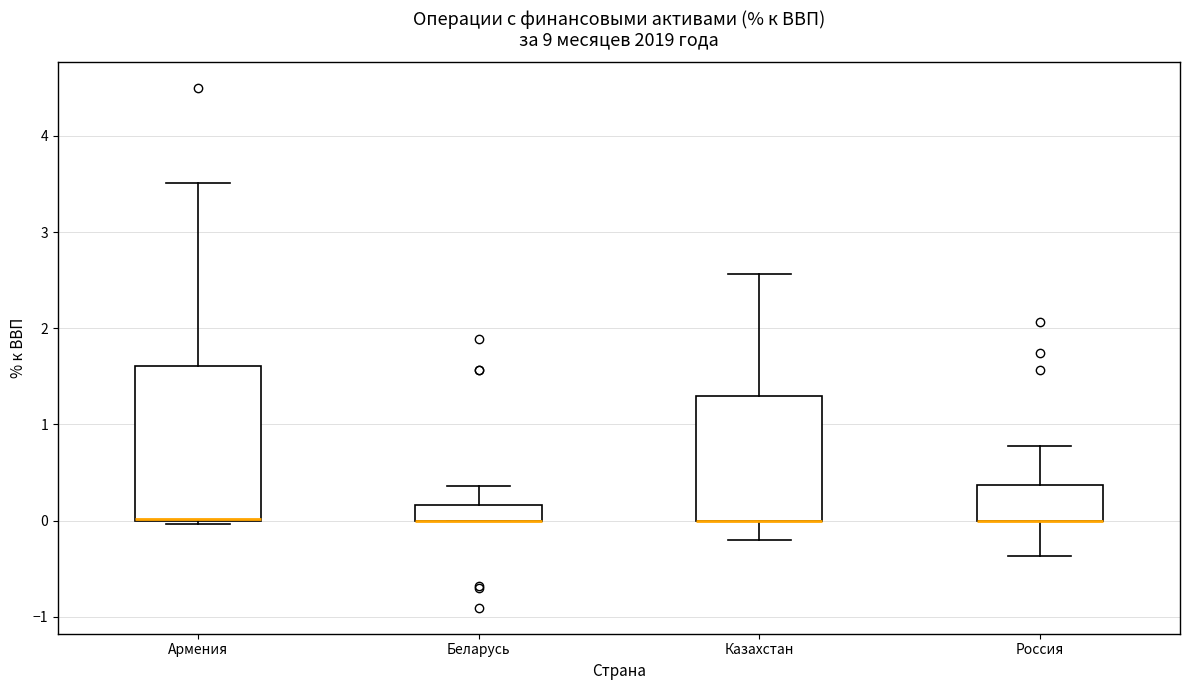

Where is the lower edge of the box for Казахстан on the y-axis? The values are not printed on the chart, so give them approximately, as read against the axis.

0.0